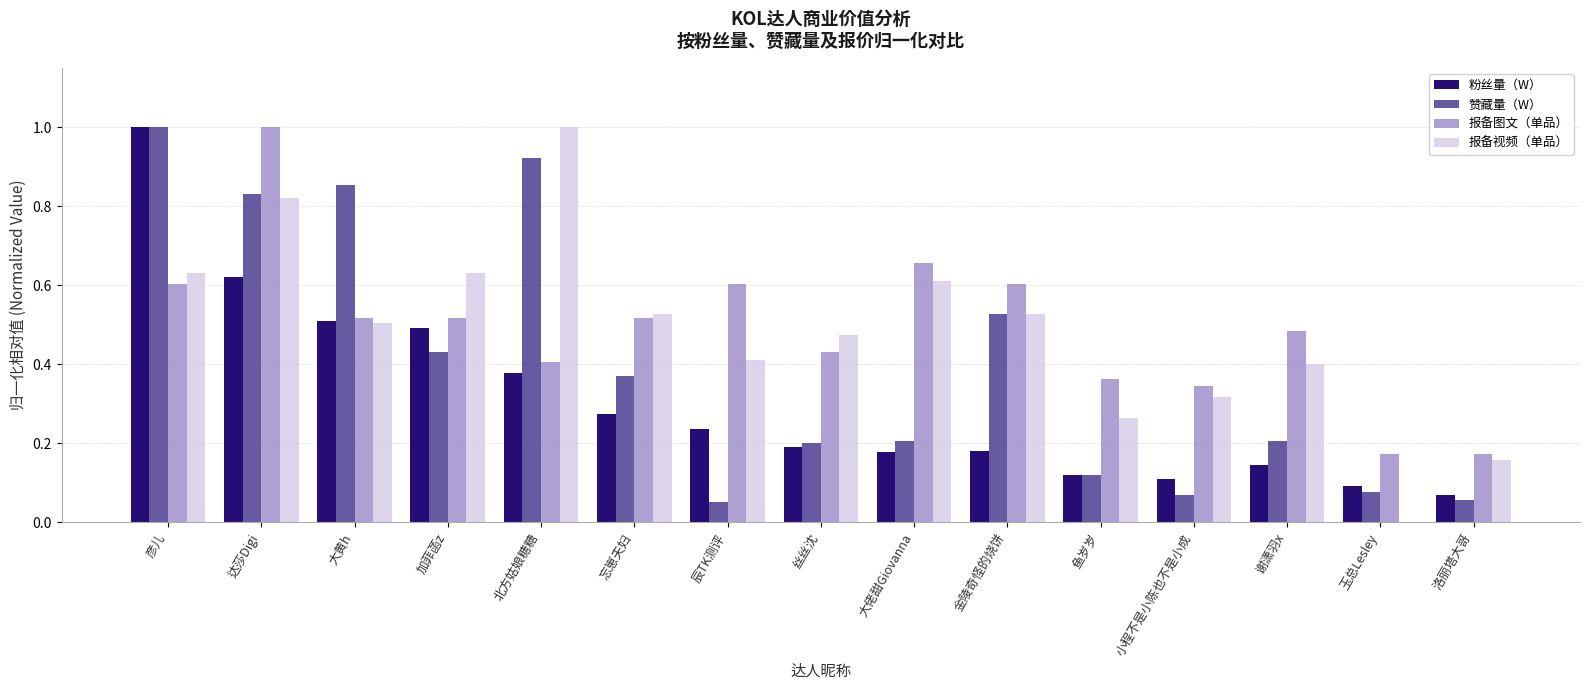

How many 报备图文（单品） values are between 0 and 1?

15